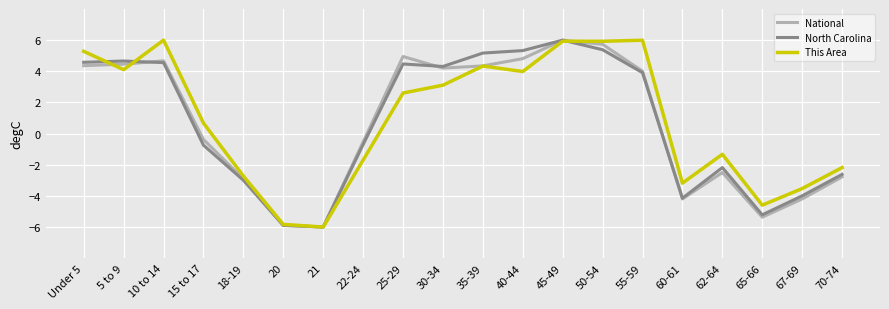

True or false: North Carolina has a value of 6.0 at 45-49.

True